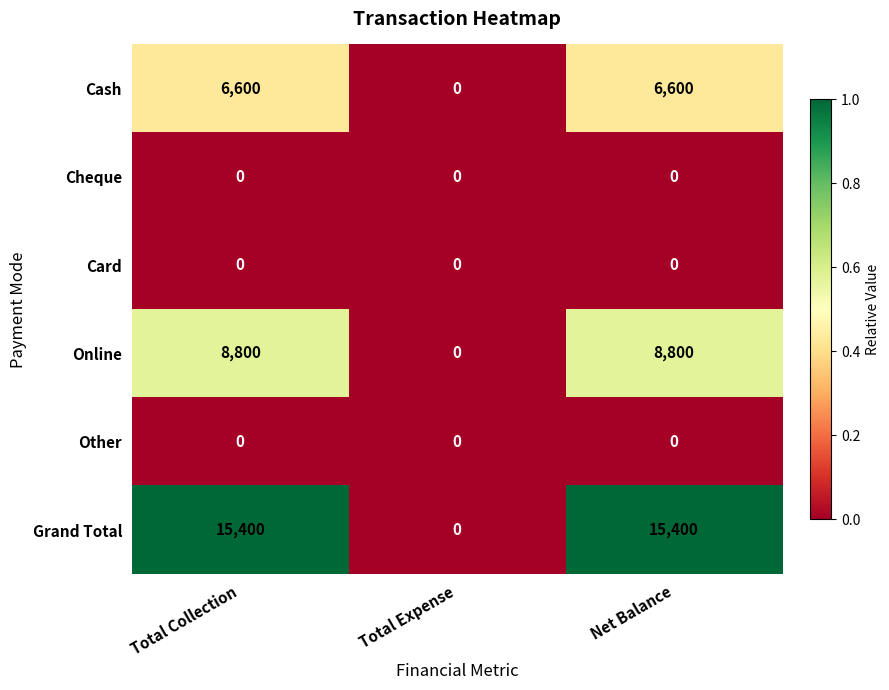

What is the maximum value shown in the chart?

15400